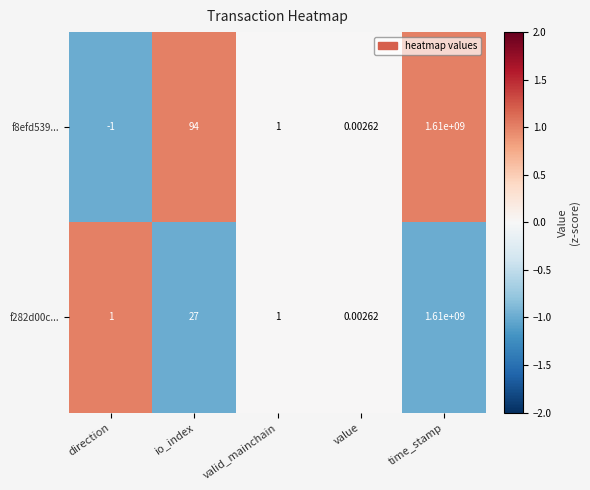

At which label does f8efd539... first exceed 1?

io_index